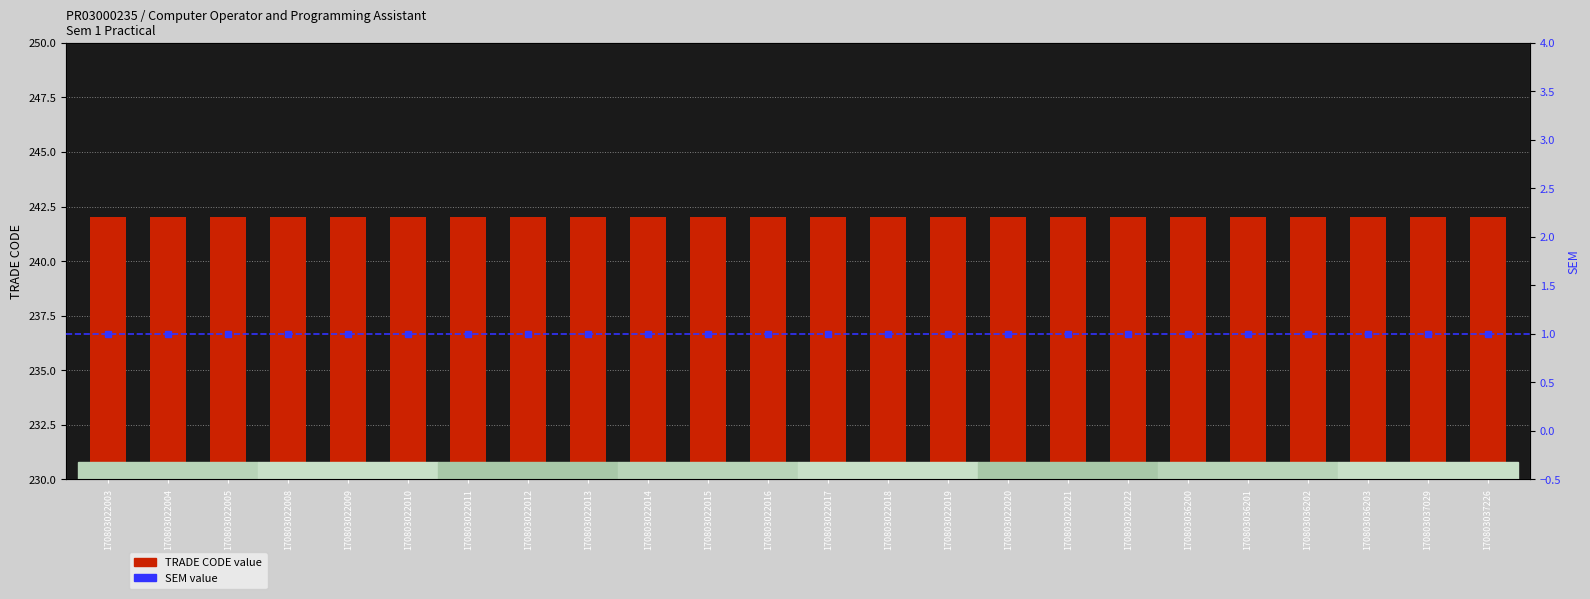

Count the number of data series in this chart.

2